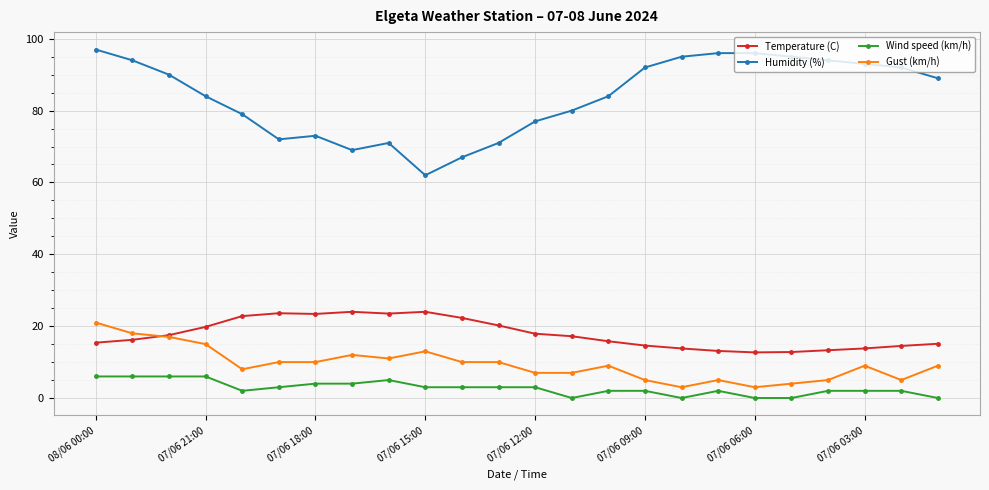

Which series has the largest total across all categories?

Humidity (%)